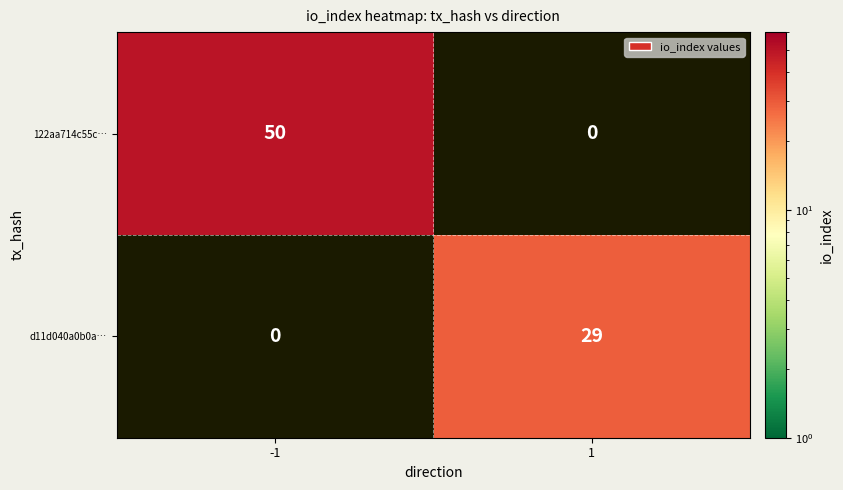

What is the highest value of the 122aa714c55c… series?

50